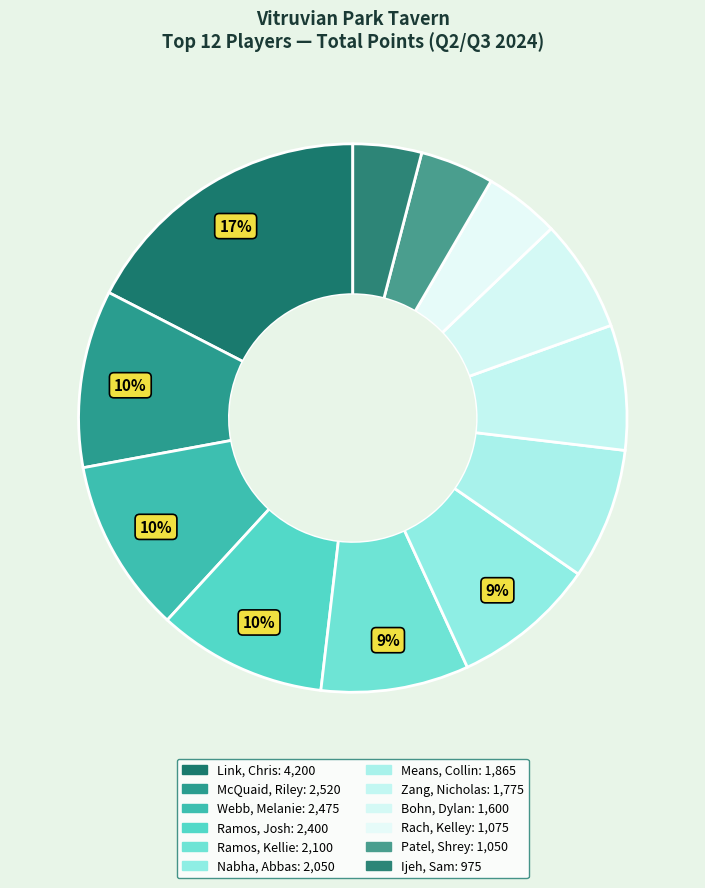

How many segments does this pie chart have?

12